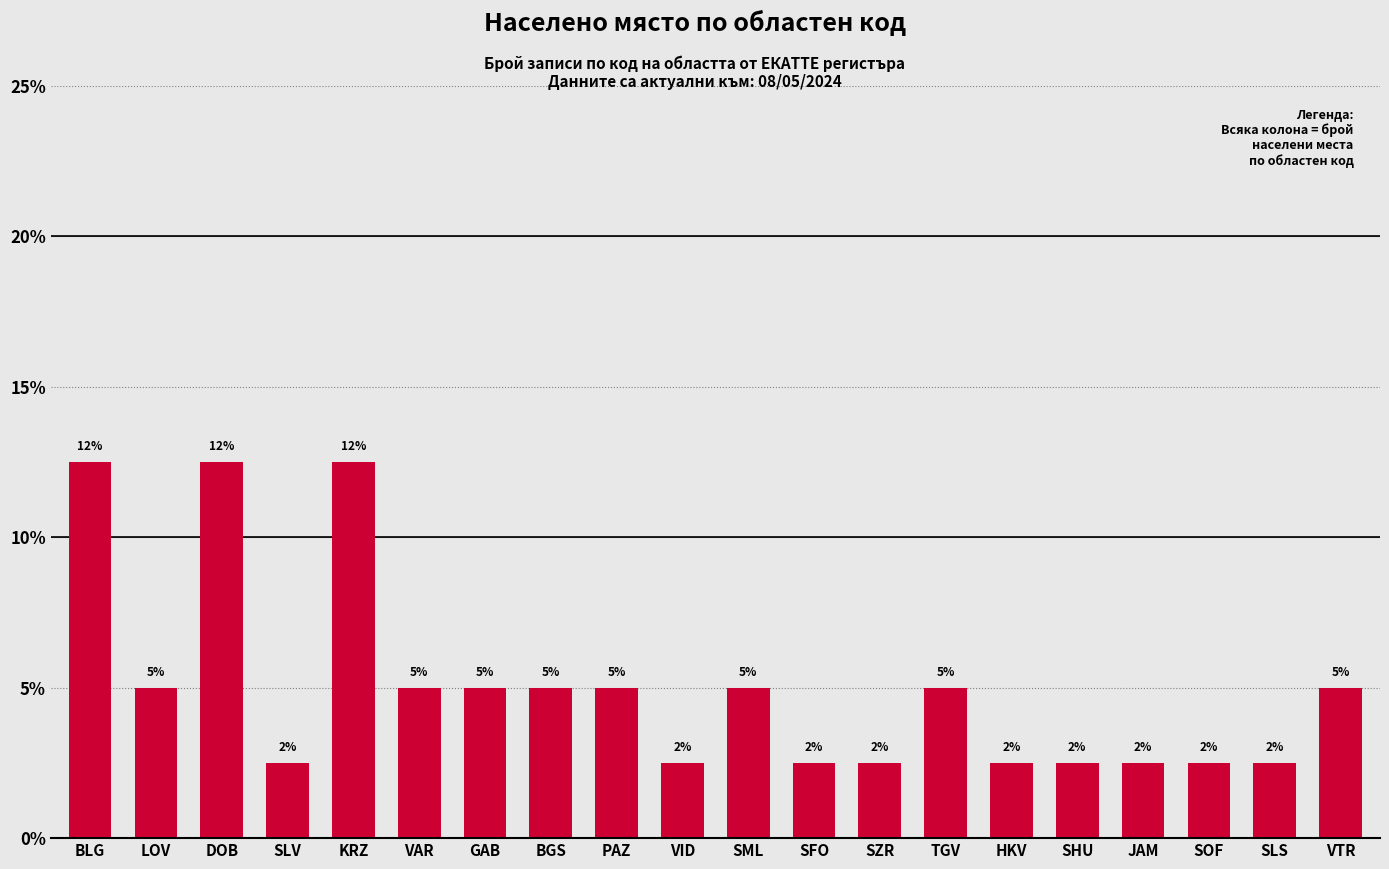

List the labels in order of value, smallest first.

SLV, VID, SFO, SZR, HKV, SHU, JAM, SOF, SLS, LOV, VAR, GAB, BGS, PAZ, SML, TGV, VTR, BLG, DOB, KRZ